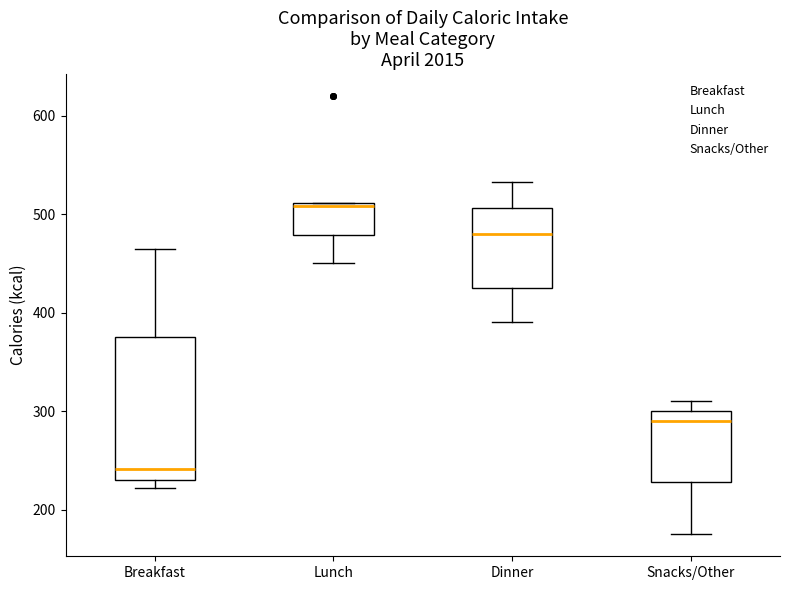

Which box has the lowest median line?

Breakfast